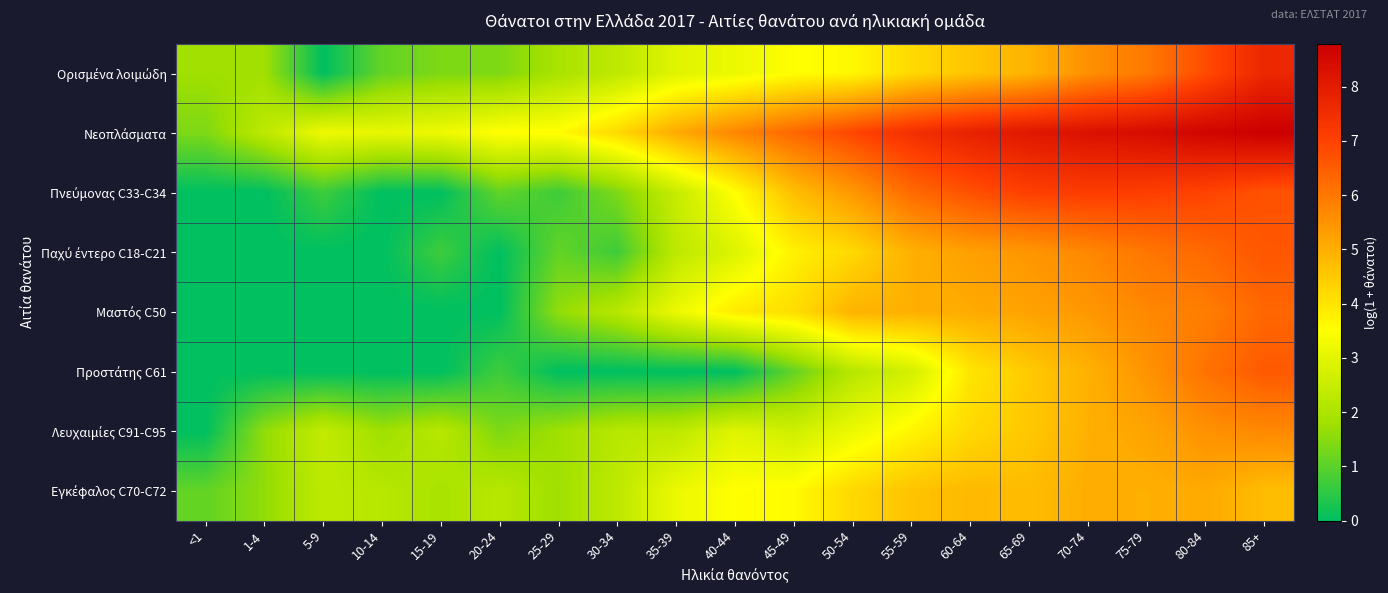

Which label corresponds to the smallest value in the chart?

5-9